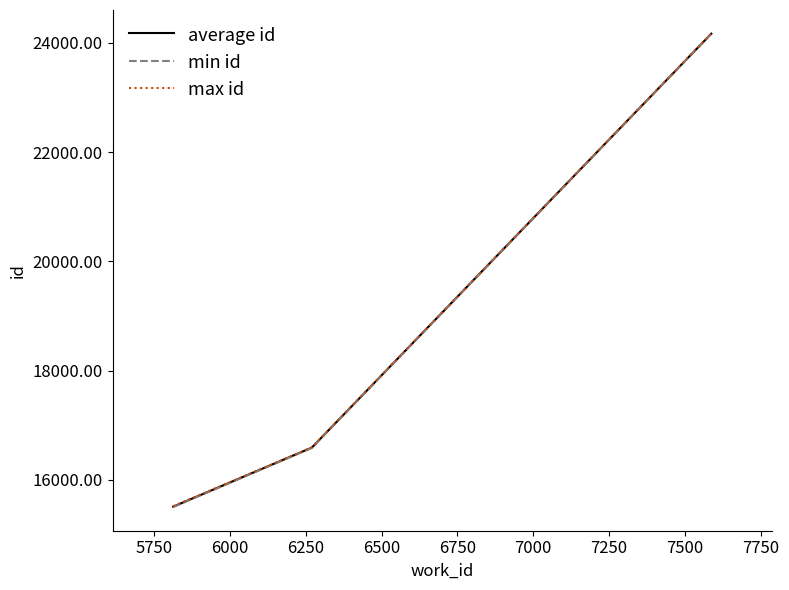

Which series has the widest spread of values?

min id